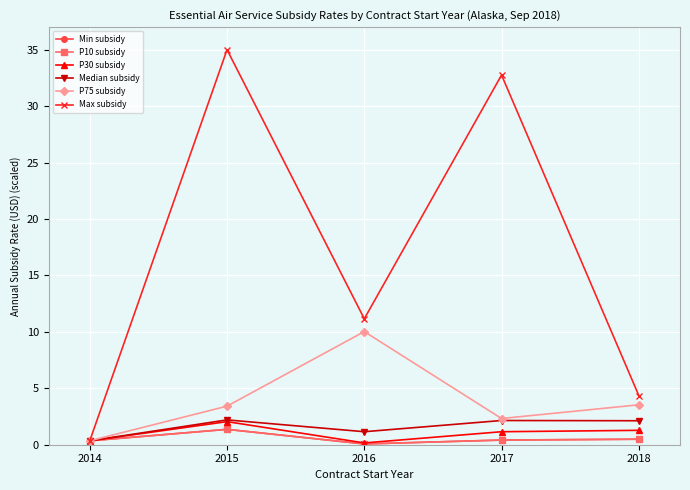

Does the chart have visible grid lines?

Yes